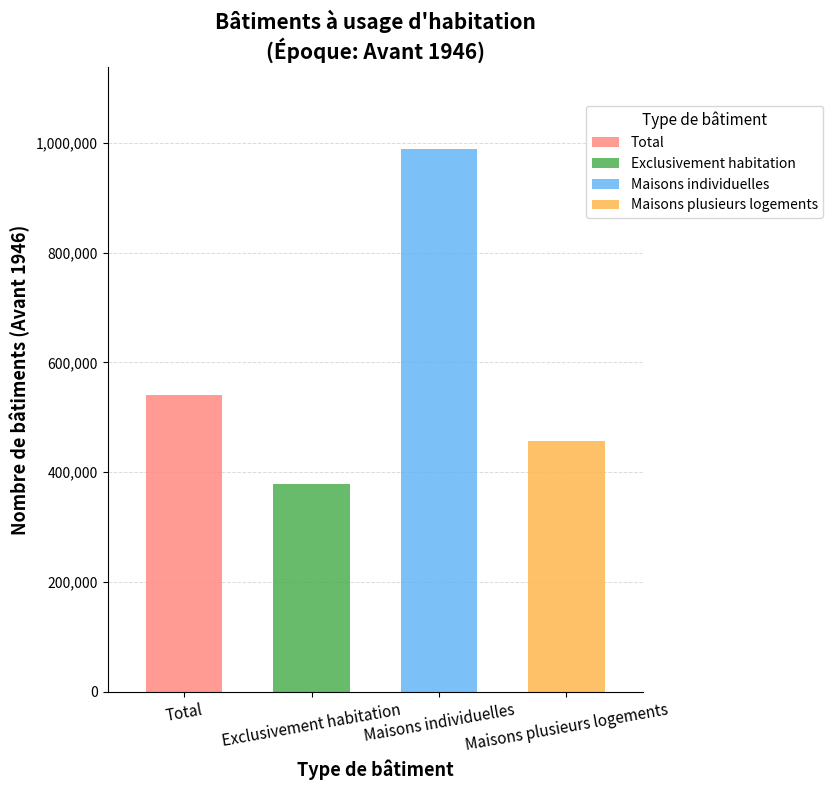

Are the bars horizontal?

No